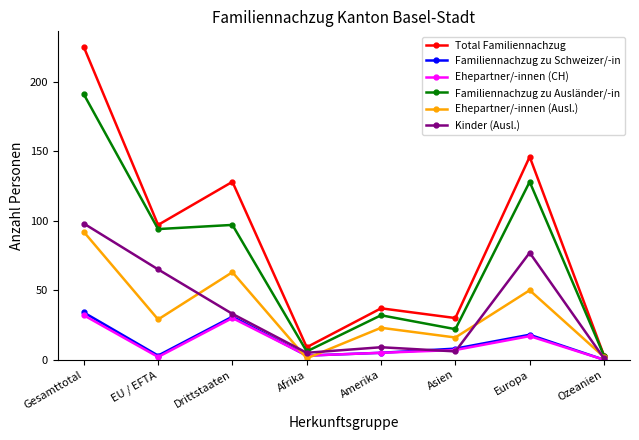

What is the maximum value shown in the chart?

225